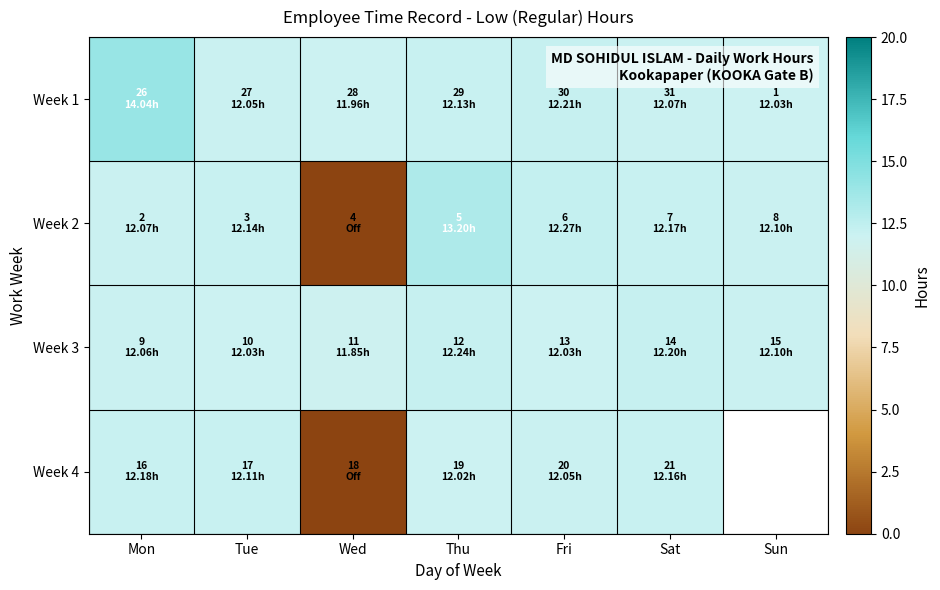

At which category is the sum across all series the highest?

Mon